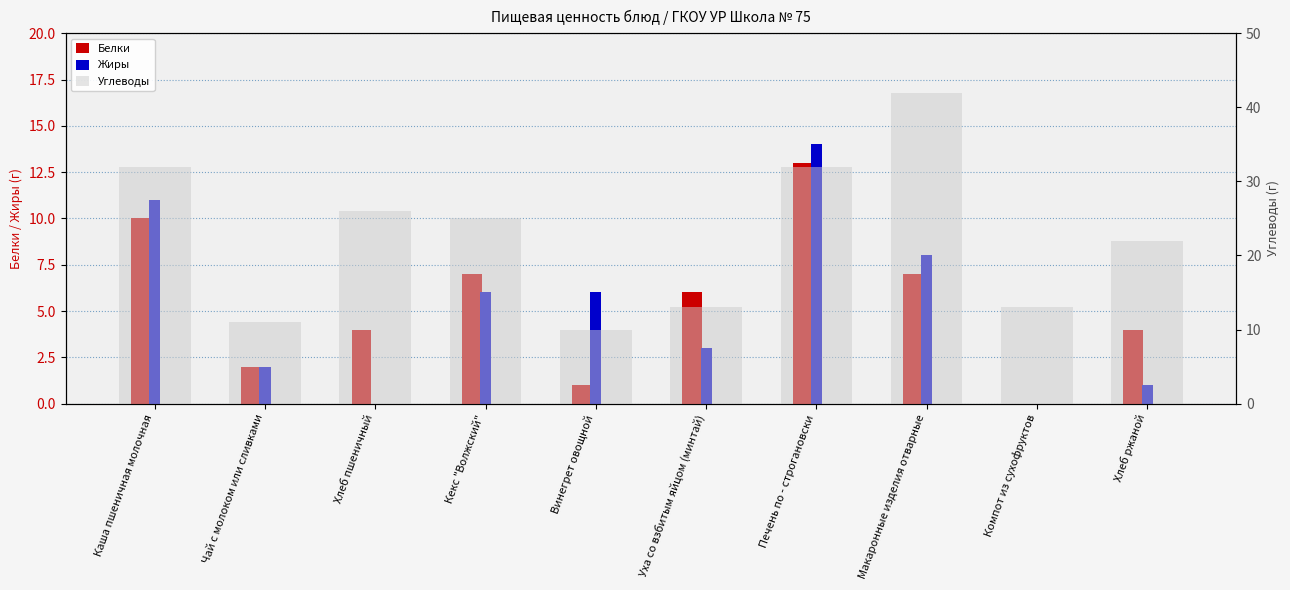

Reading left to right, list all the values displayed in this chart.

Белки: Каша пшеничная молочная=10	Чай с молоком или сливками=2	Хлеб пшеничный=4	Кекс "Волжский"=7	Винегрет овощной=1	Уха со взбитым яйцом (минтай)=6	Печень по - строгановски=13	Макаронные изделия отварные=7	Компот из сухофруктов=0	Хлеб ржаной=4
Жиры: Каша пшеничная молочная=11	Чай с молоком или сливками=2	Хлеб пшеничный=0	Кекс "Волжский"=6	Винегрет овощной=6	Уха со взбитым яйцом (минтай)=3	Печень по - строгановски=14	Макаронные изделия отварные=8	Компот из сухофруктов=0	Хлеб ржаной=1
Углеводы: Каша пшеничная молочная=32	Чай с молоком или сливками=11	Хлеб пшеничный=26	Кекс "Волжский"=25	Винегрет овощной=10	Уха со взбитым яйцом (минтай)=13	Печень по - строгановски=32	Макаронные изделия отварные=42	Компот из сухофруктов=13	Хлеб ржаной=22